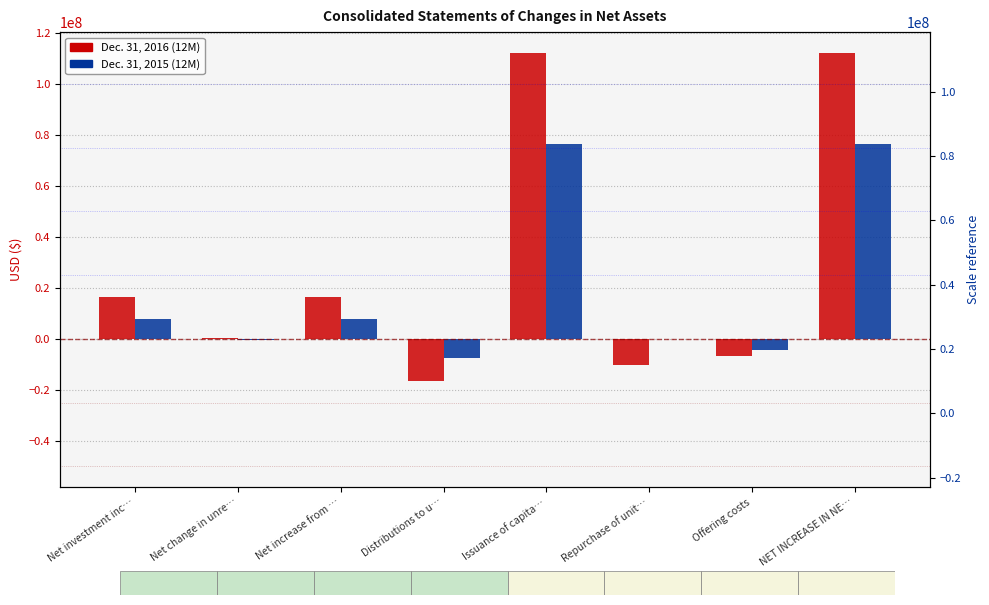

Are the bars grouped side by side (vs. stacked)?

Yes